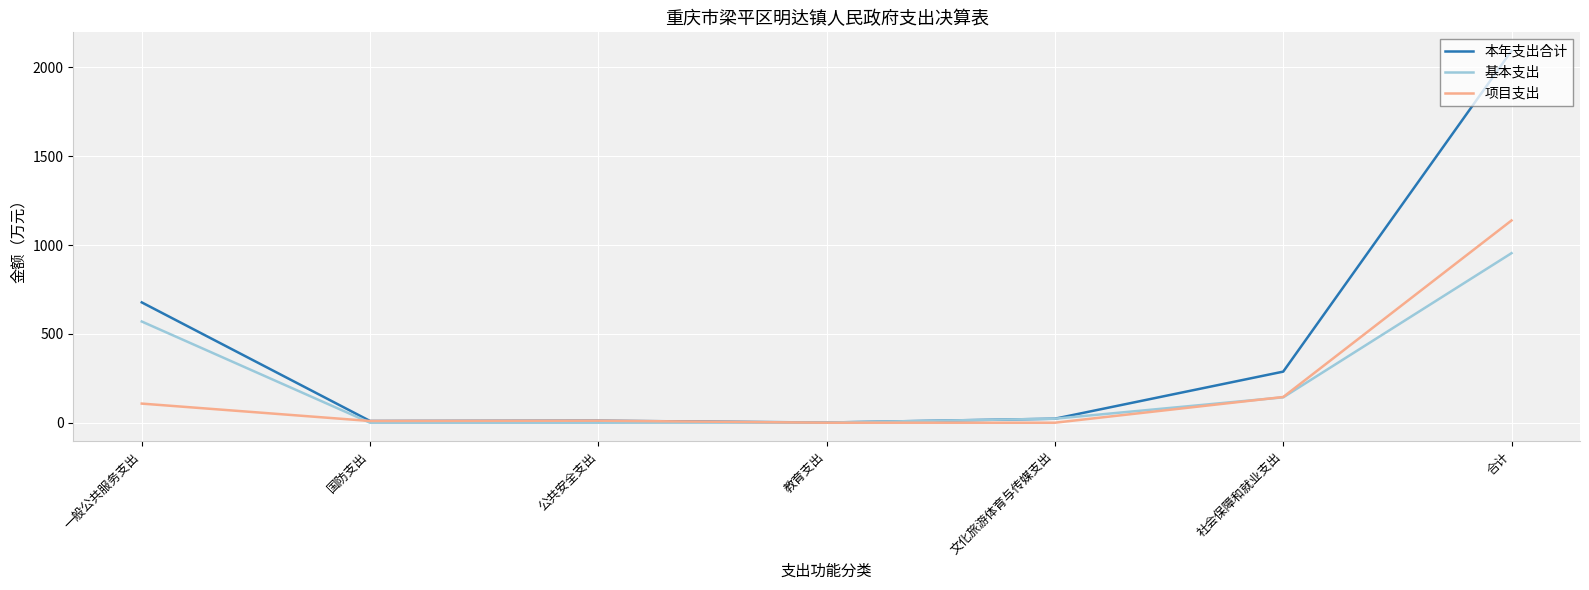

True or false: 项目支出 and 基本支出 intersect in this chart.

True